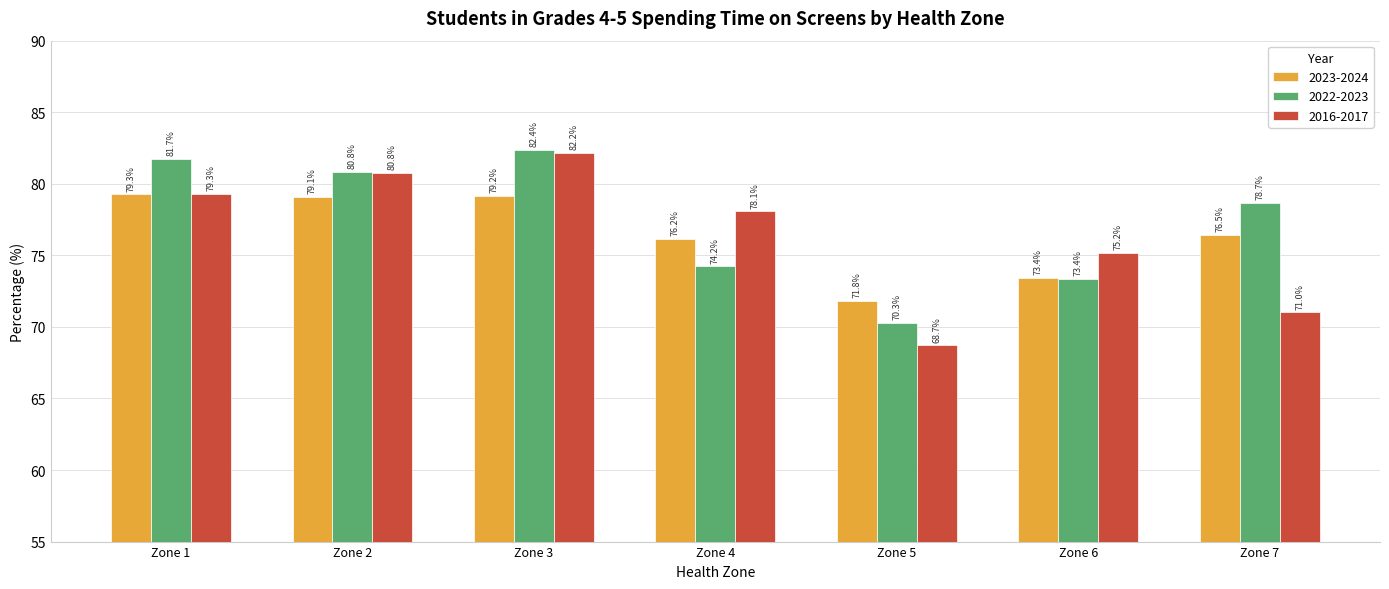

What is the minimum value for 2023-2024?

71.8